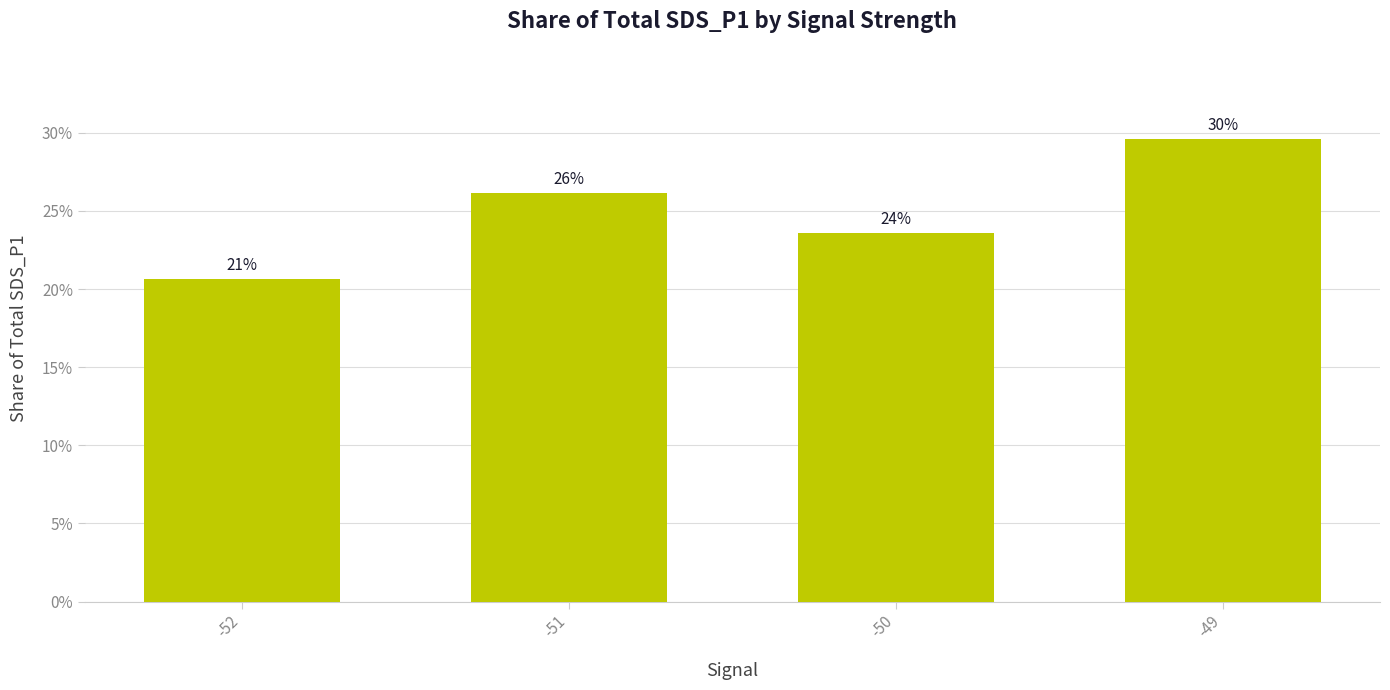

What is the maximum value shown in the chart?

29.6